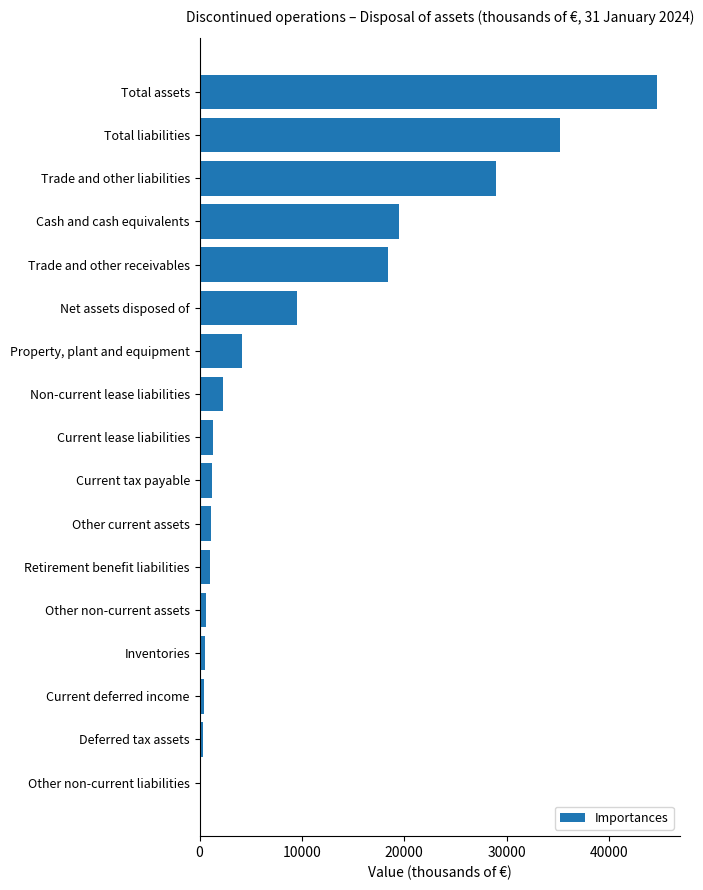

What is the ratio of the value at Trade and other receivables to the value at Trade and other liabilities?

0.6